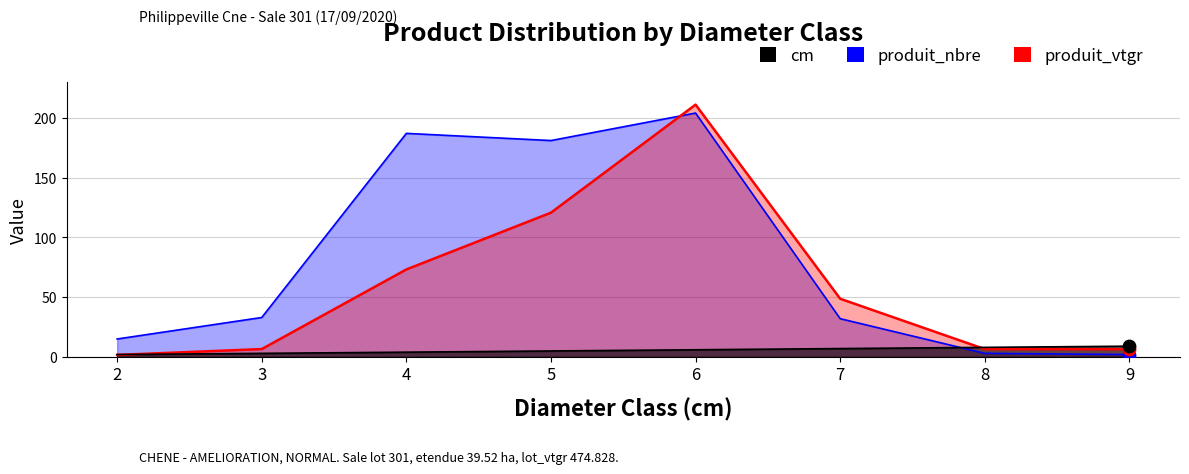

At how many categories does at least one series exceed 119?

3